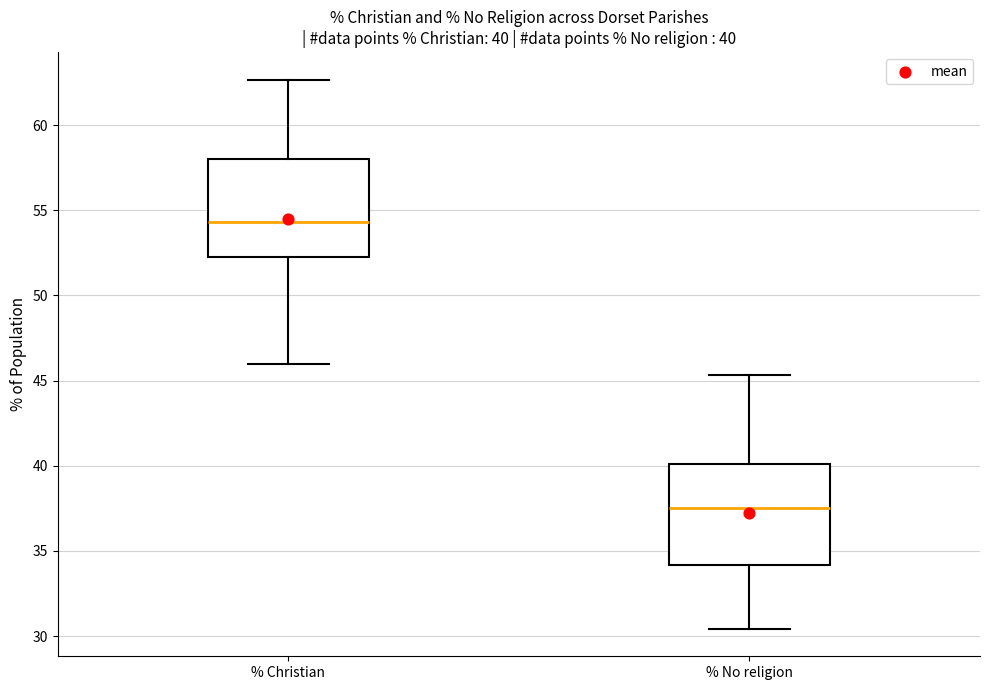

Which box's median line is the highest?

% Christian